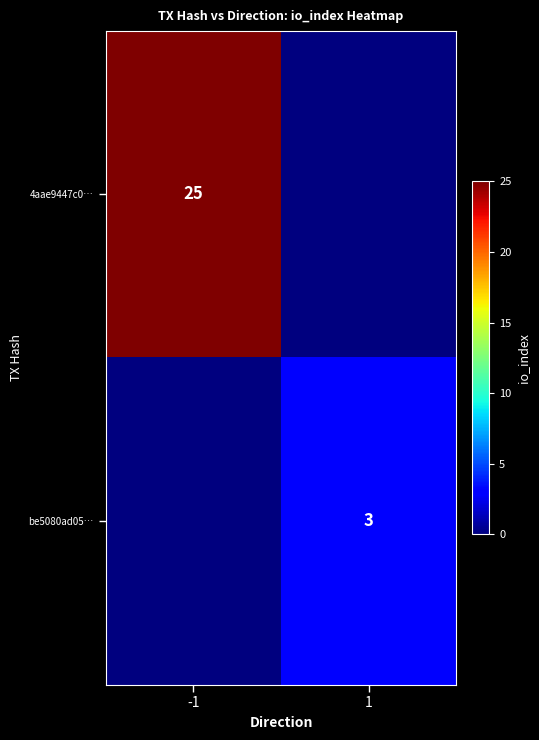

True or false: be5080ad05… has a value of 3 at 1.

True